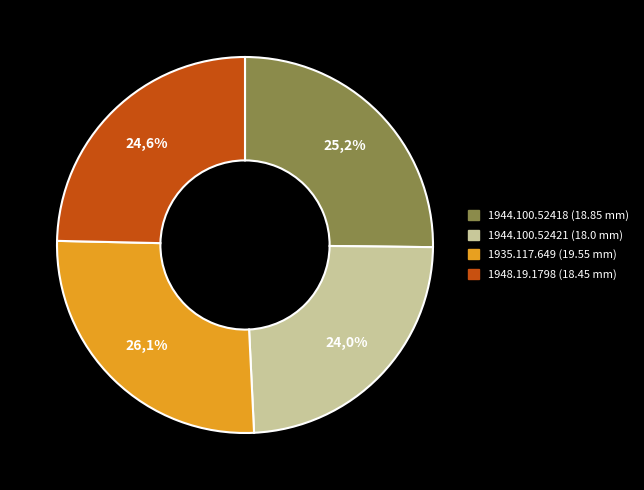

True or false: 1944.100.52418 accounts for 11% of the total.

False